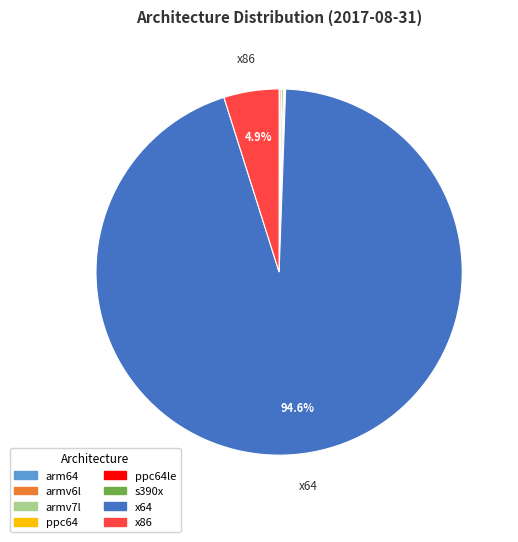

Does any single category account for the majority?

Yes